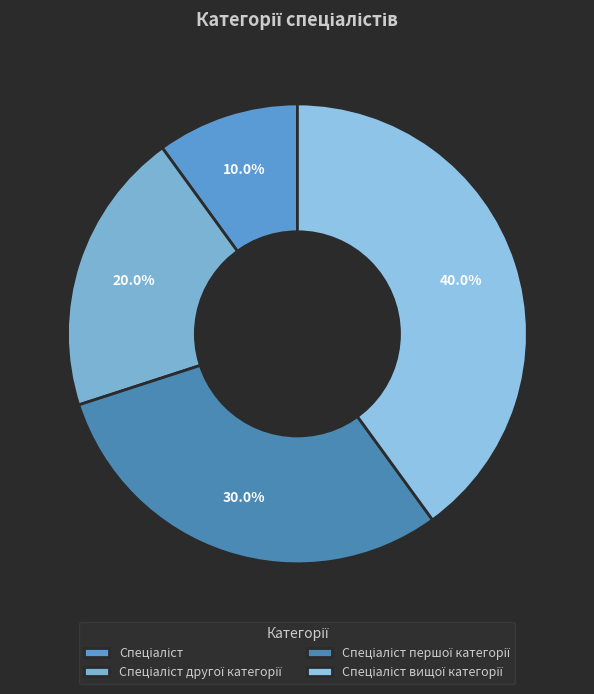

Between Спеціаліст вищої категорії and Спеціаліст, which is larger?

Спеціаліст вищої категорії